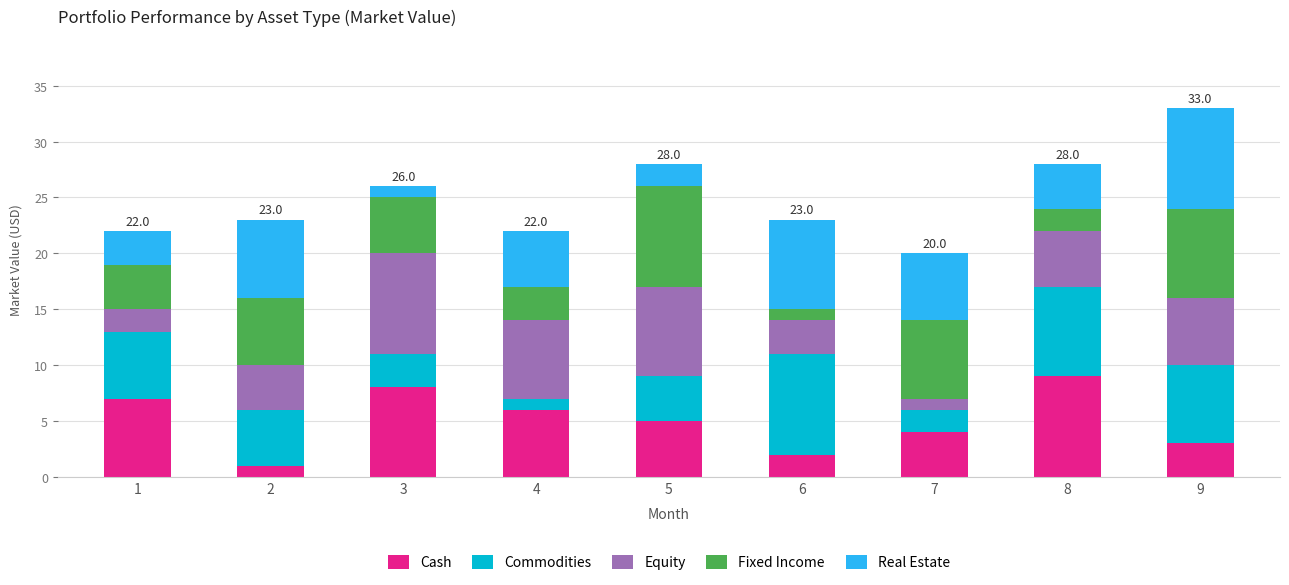

At which category is the sum across all series the highest?

9